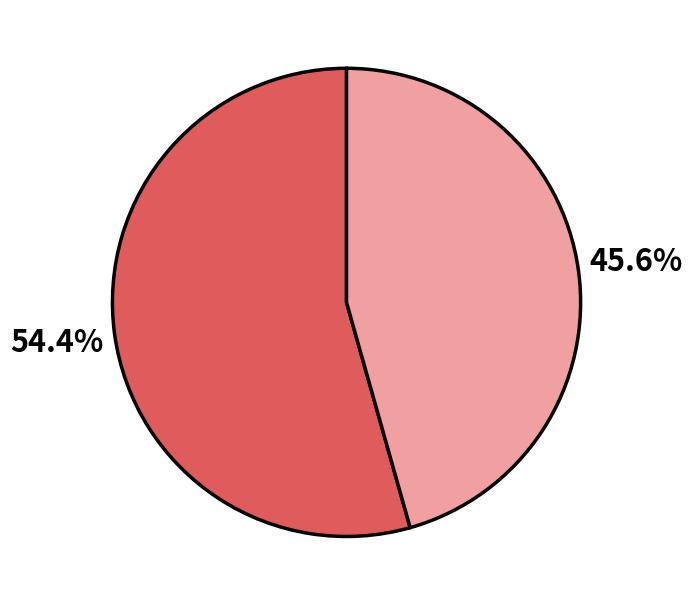

Does any single category account for the majority?

Yes